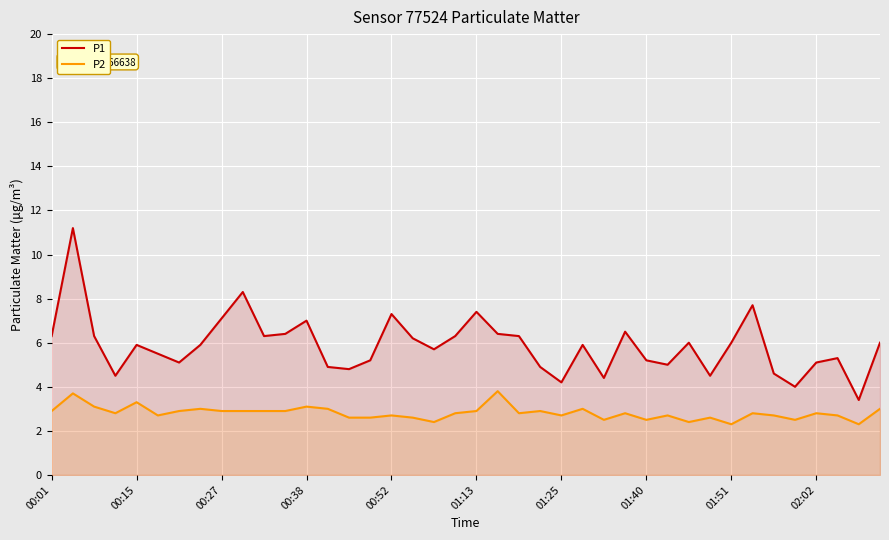

The value of P1 at 29 is 7.6. True or false?

False